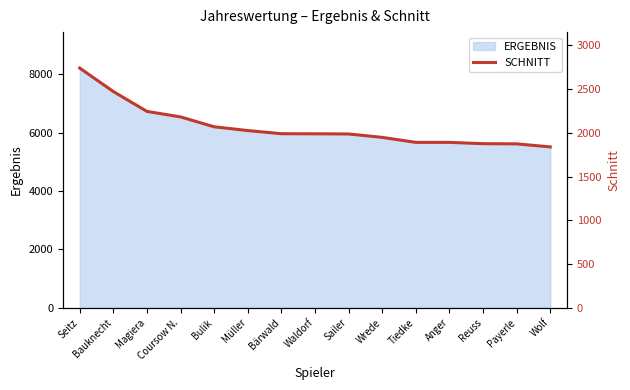

What is the difference between the maximum and second lowest values?

866